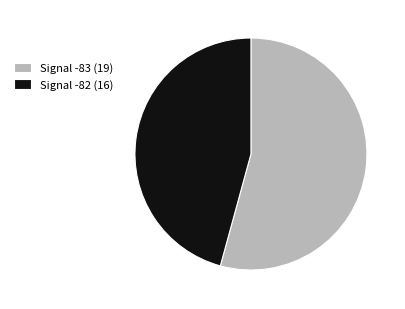

Is there any slice that represents more than half of the pie?

Yes